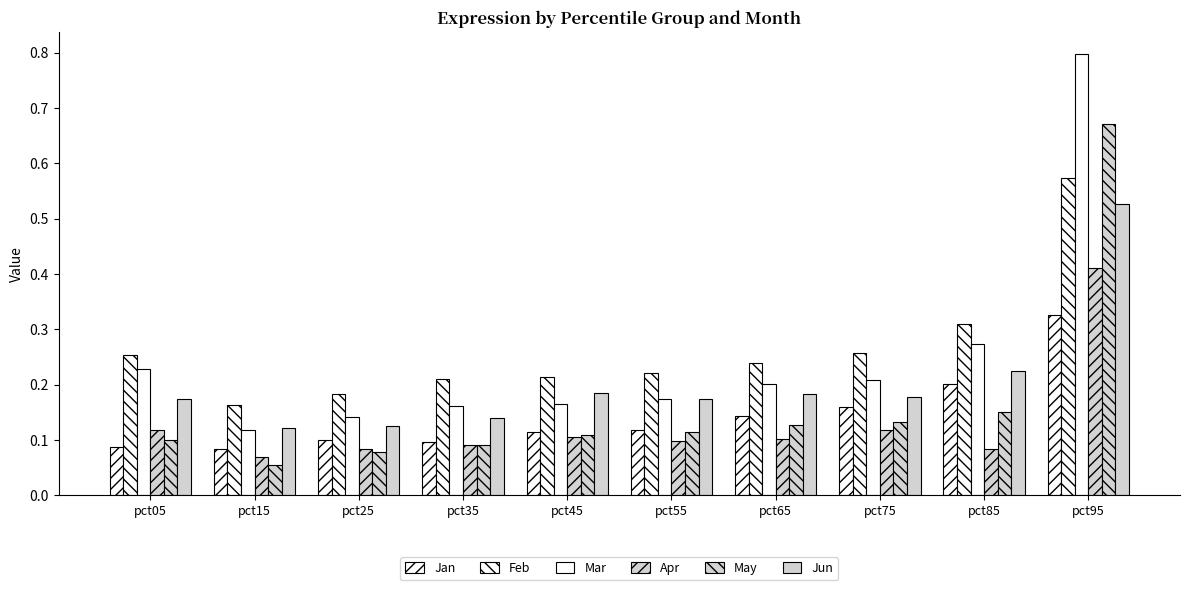

The value of Jun at pct25 is 0.1. True or false?

False